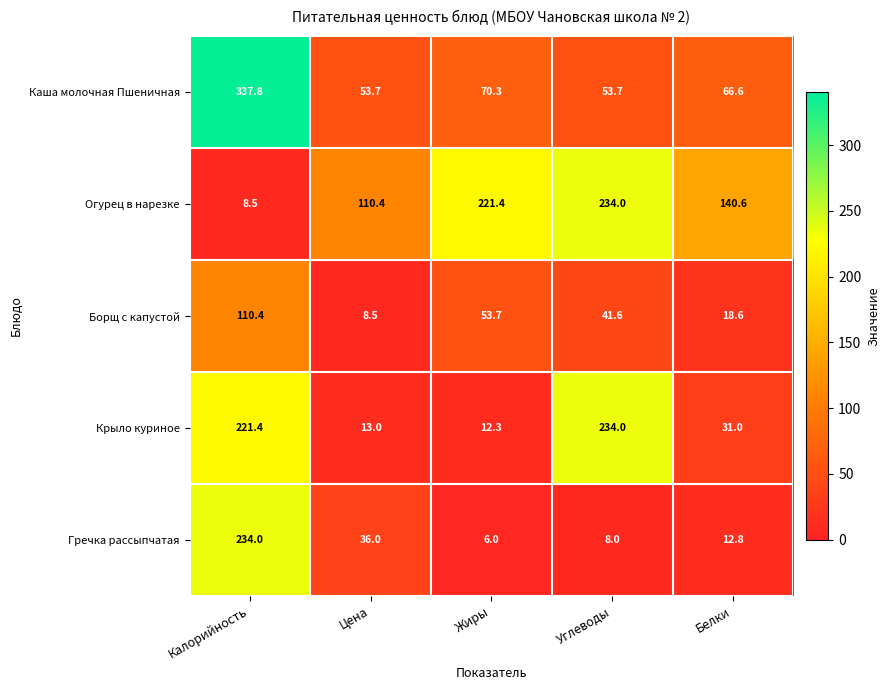

Count the number of data series in this chart.

5